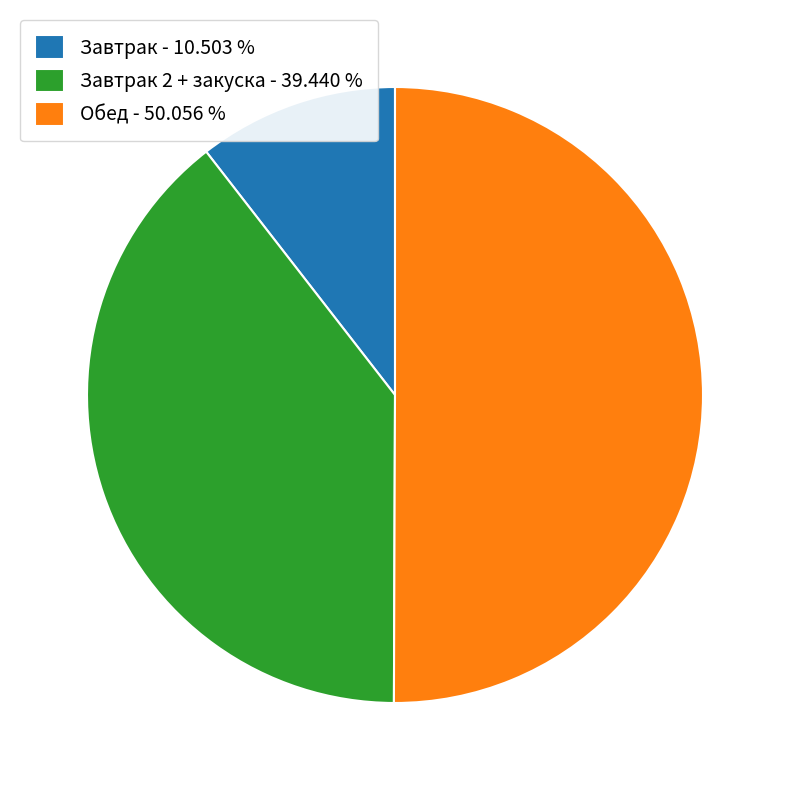

Which slice represents more than half of the pie?

Обед - 50.056 %